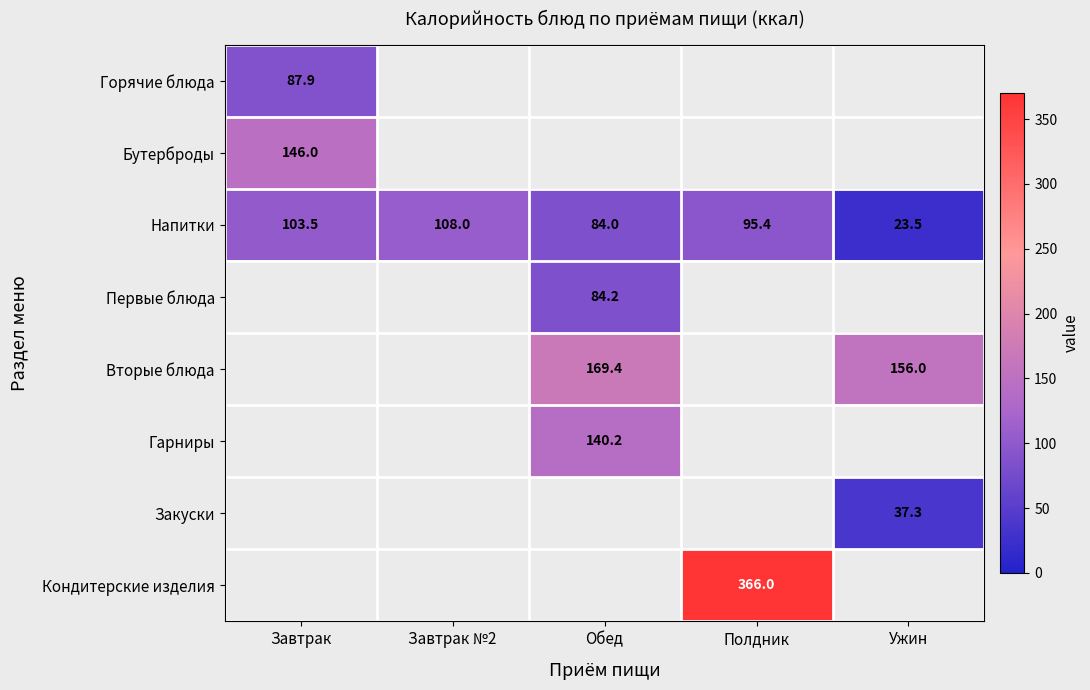

How many data points in Напитки are above 95?

3